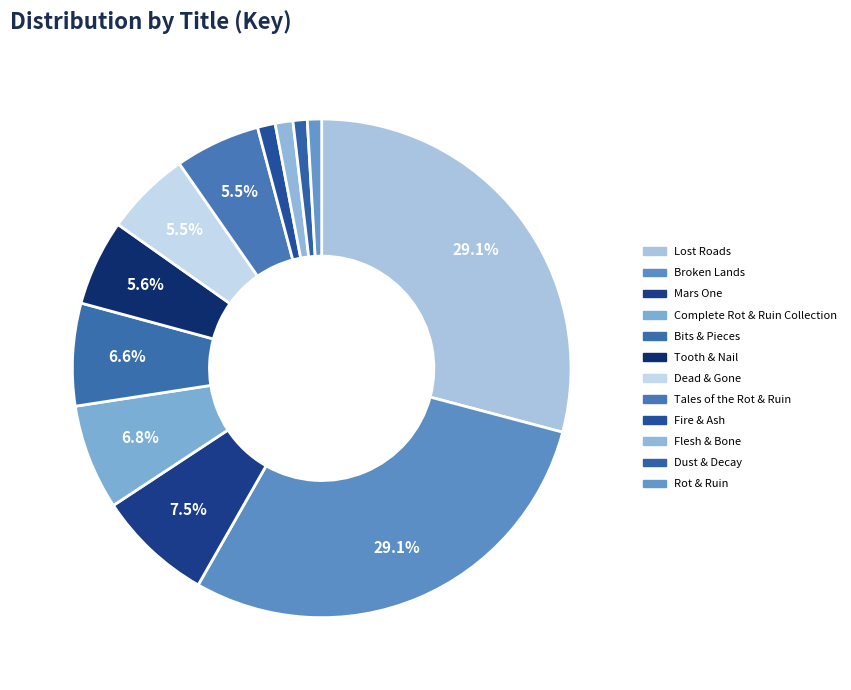

To the nearest percent, what is the average slice percentage?

8%